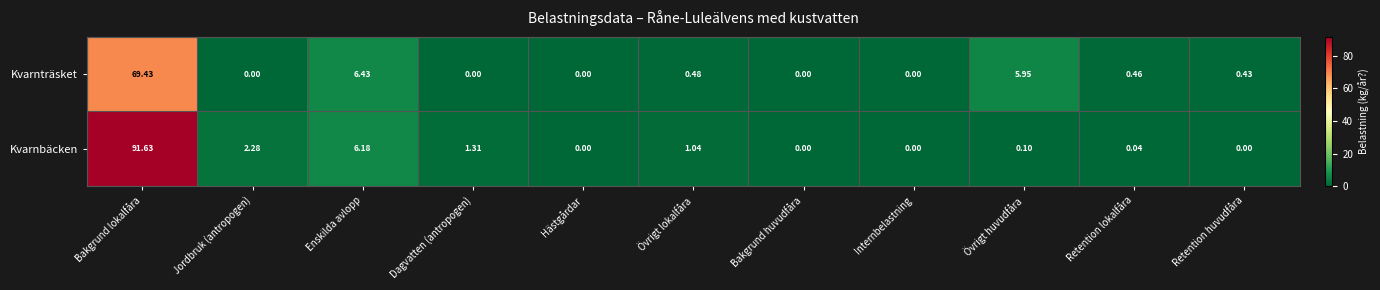

Which label corresponds to the largest value in the chart?

Bakgrund lokalfåra